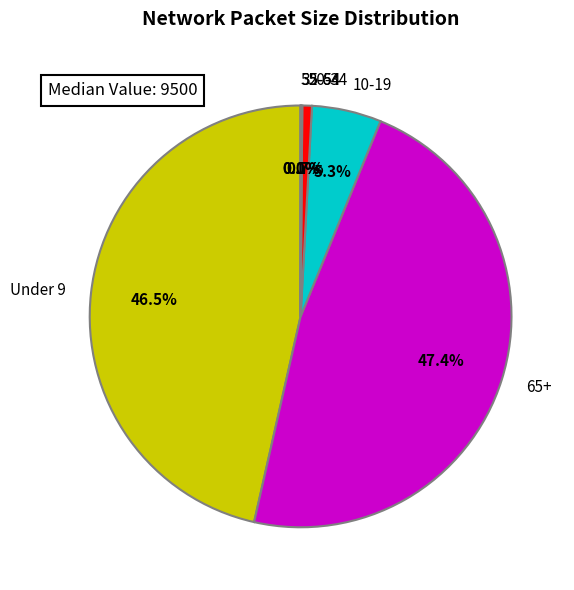

How much of the chart is everything except 10-19?

94.7%